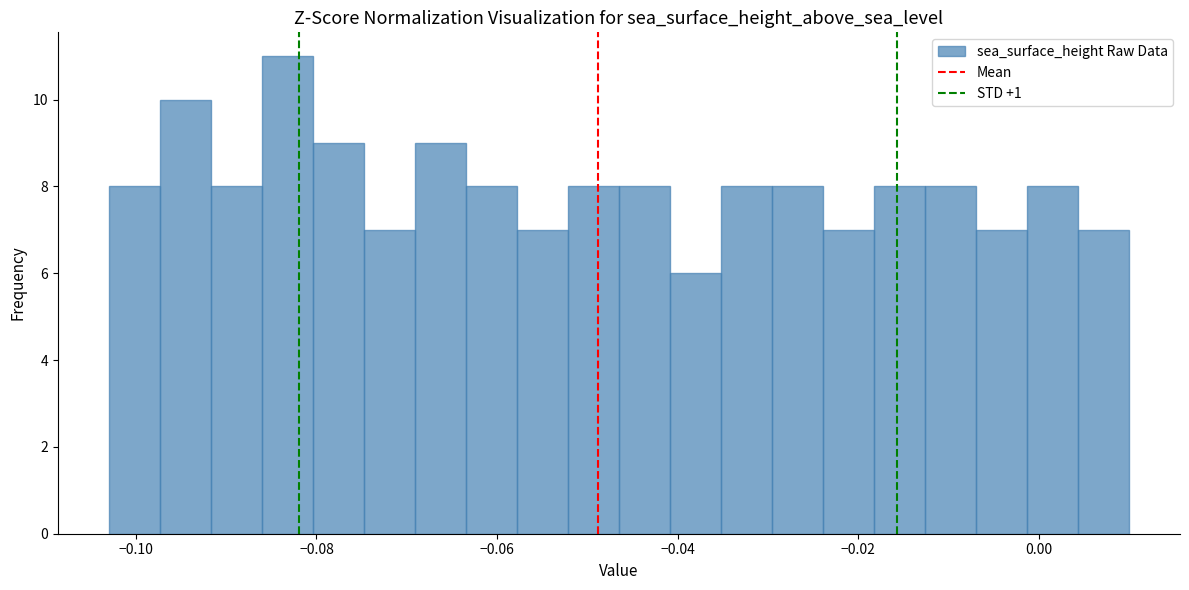

Around what value on the x-axis is the tallest bar? Give the approximate position of its centre, as read against the axis.

-0.084